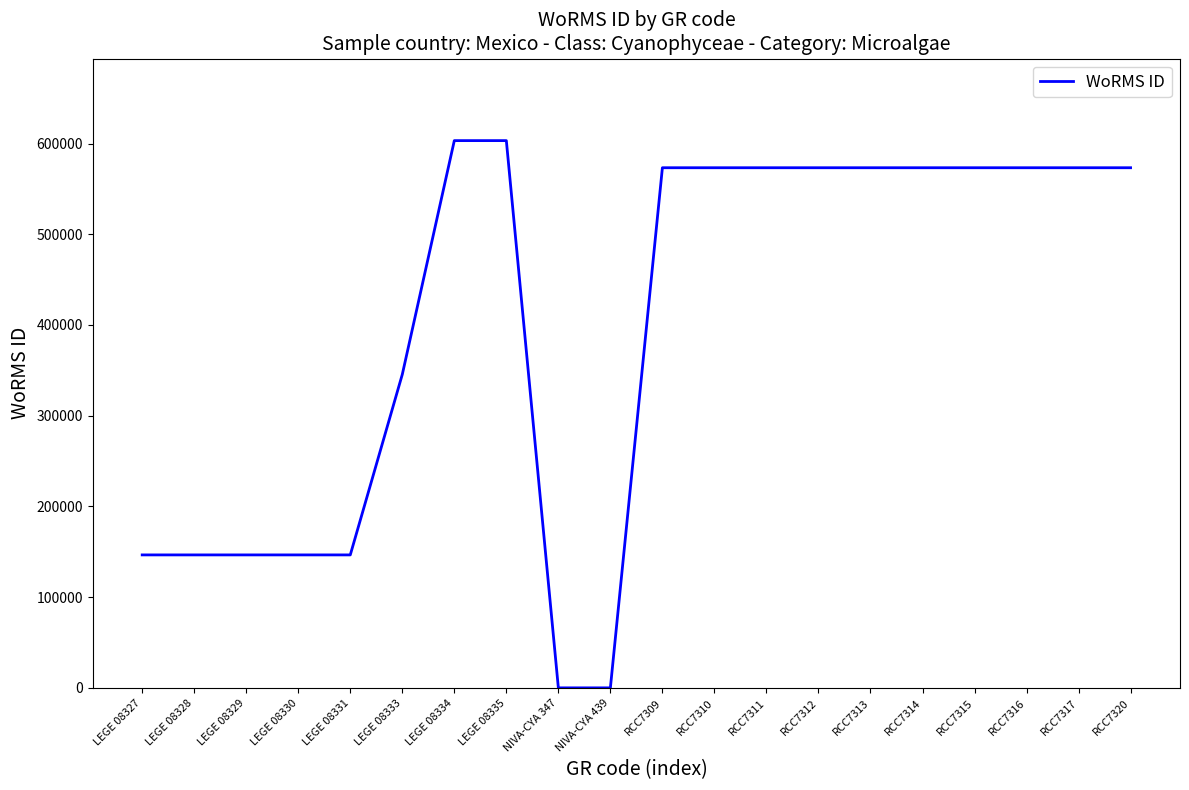

Count the number of categories in the chart.

20